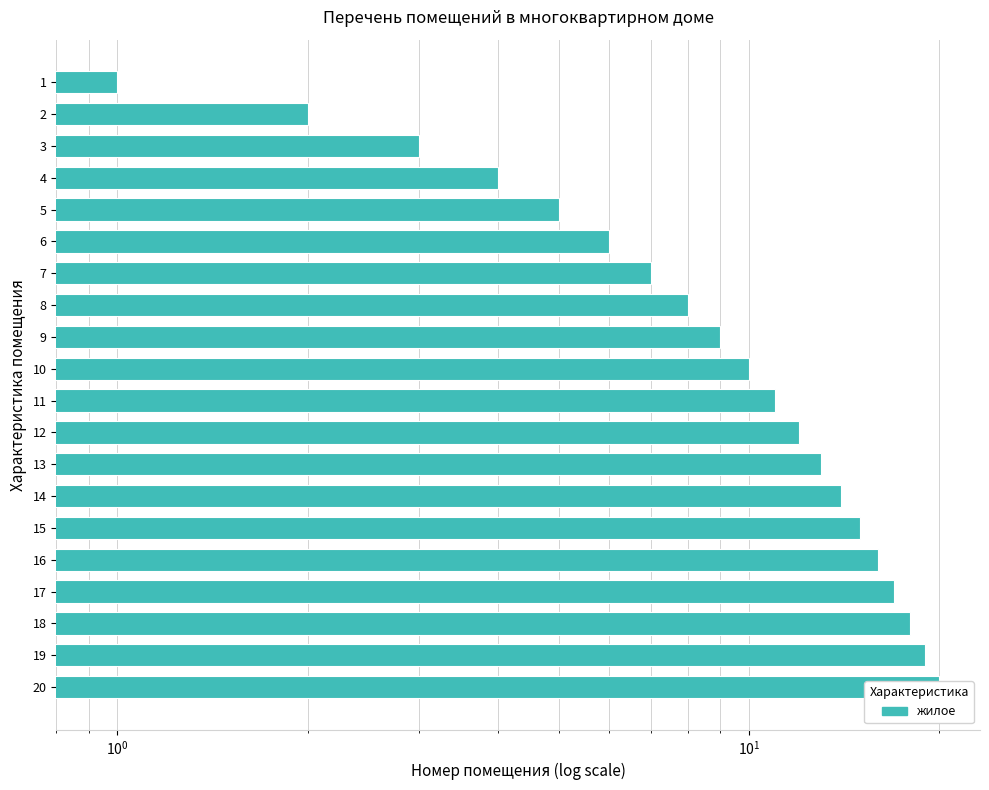

Reading left to right, what are all the values shown in this chart?

1	2	3	4	5	6	7	8	9	10	11	12	13	14	15	16	17	18	19	20